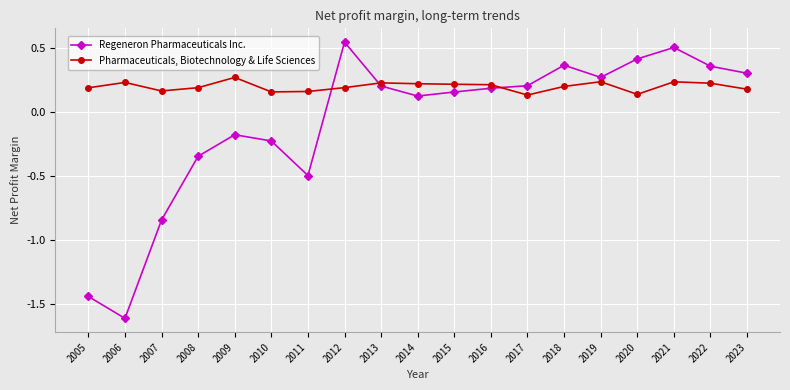

List the series in order of their peak value, lowest first.

Pharmaceuticals, Biotechnology & Life Sciences, Regeneron Pharmaceuticals Inc.